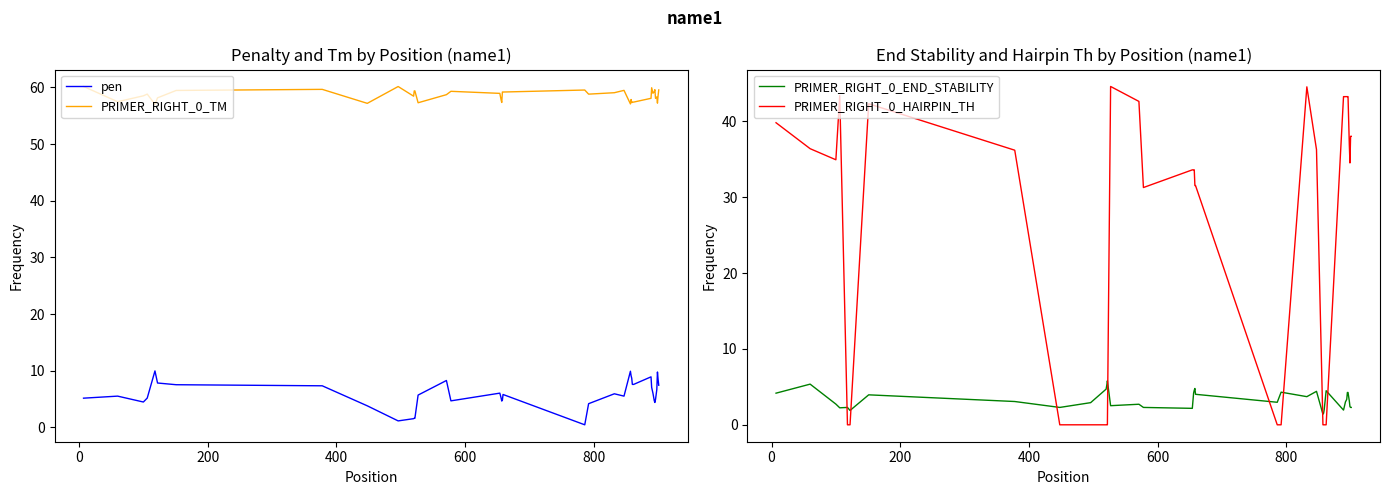

Which series ends up on top after the final intersection of PRIMER_RIGHT_0_END_STABILITY and PRIMER_RIGHT_0_HAIRPIN_TH?

PRIMER_RIGHT_0_HAIRPIN_TH